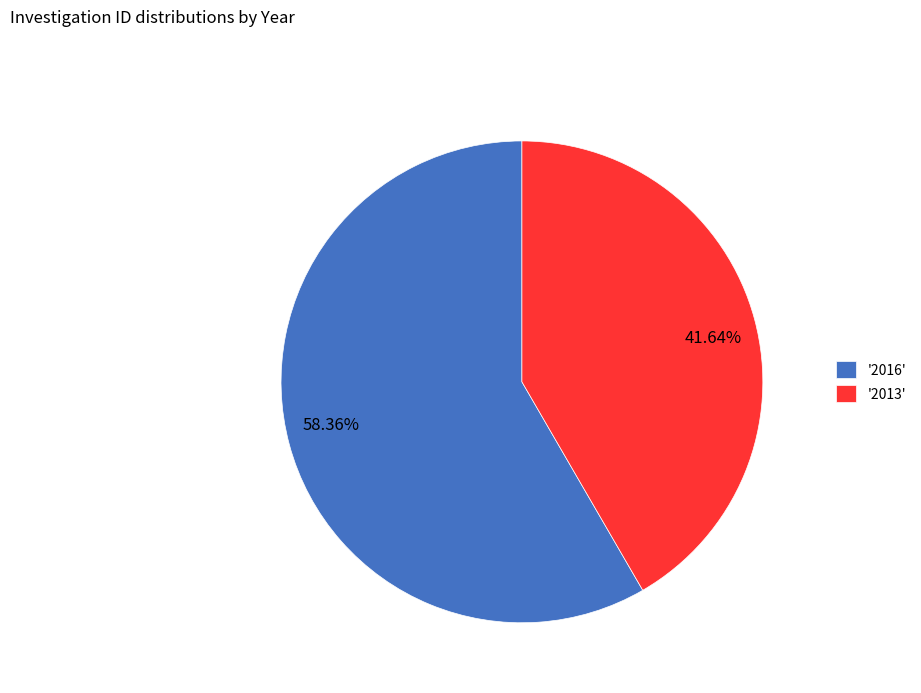

Does 41.64% account for over 50% of the chart?

No